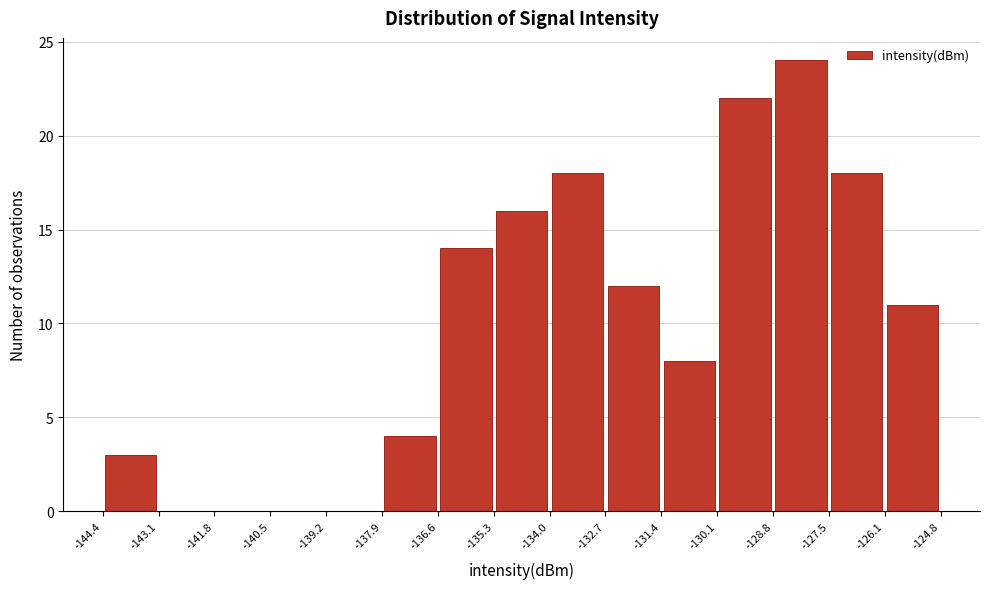

Which range on the x-axis has the tallest bar?

-128.8 to -127.5